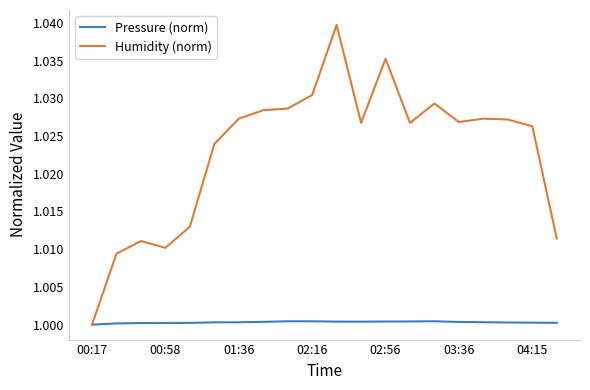

List the series in order of their peak value, highest first.

Humidity (norm), Pressure (norm)